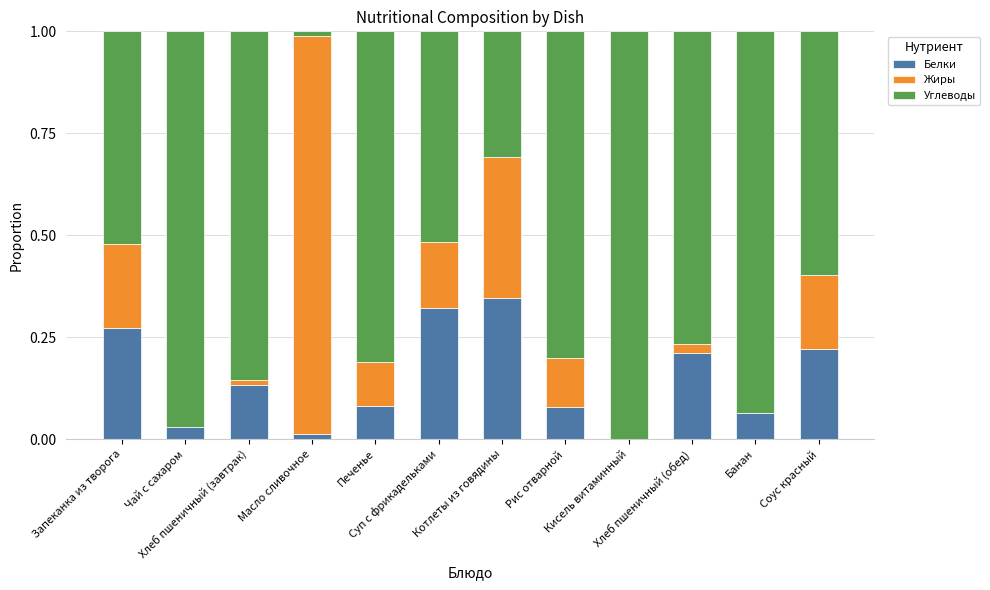

Does the chart contain stacked bars?

Yes